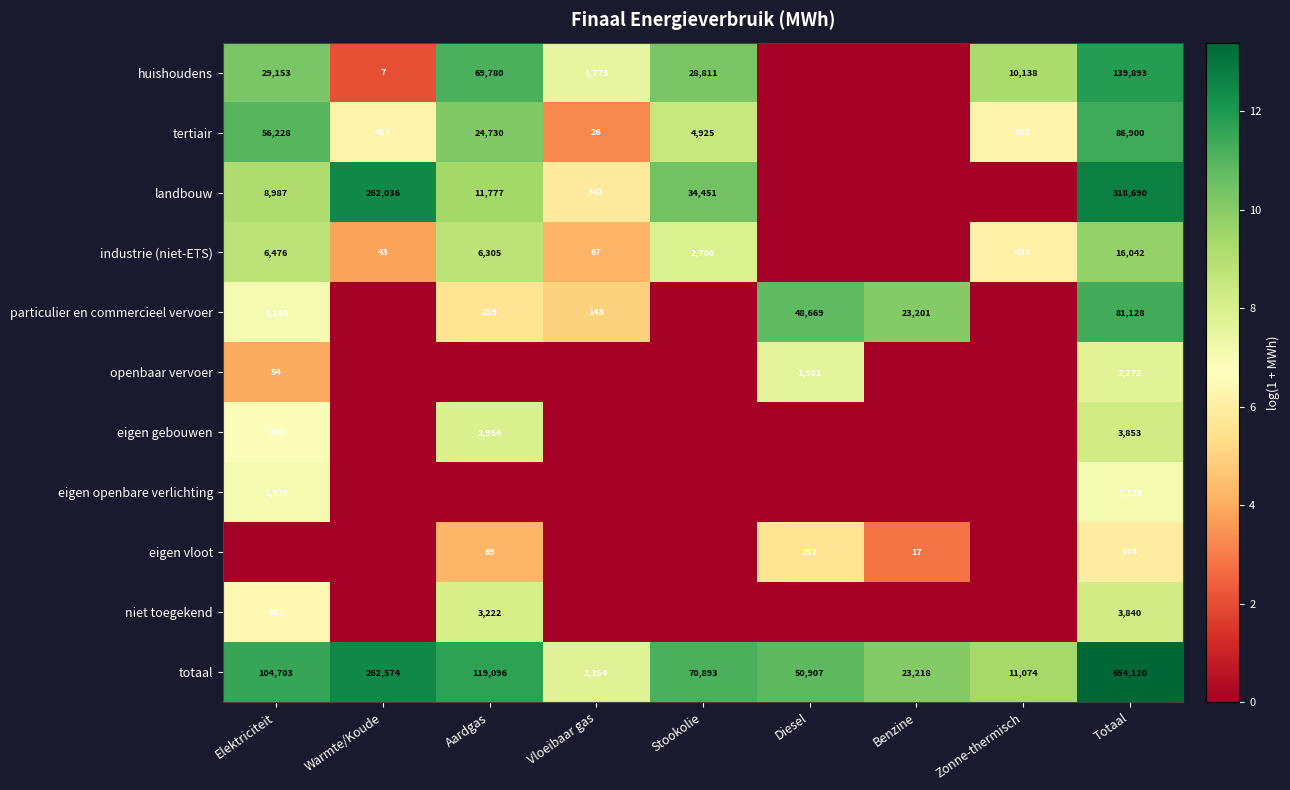

What is the spread (max minus min) of values at Aardgas?

11.7